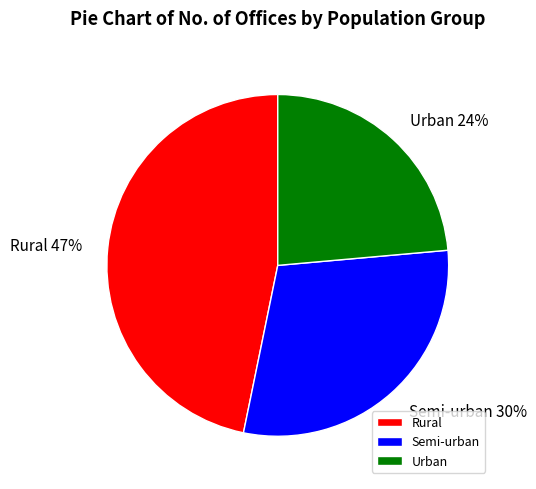

Is Semi-urban the majority of the pie?

No